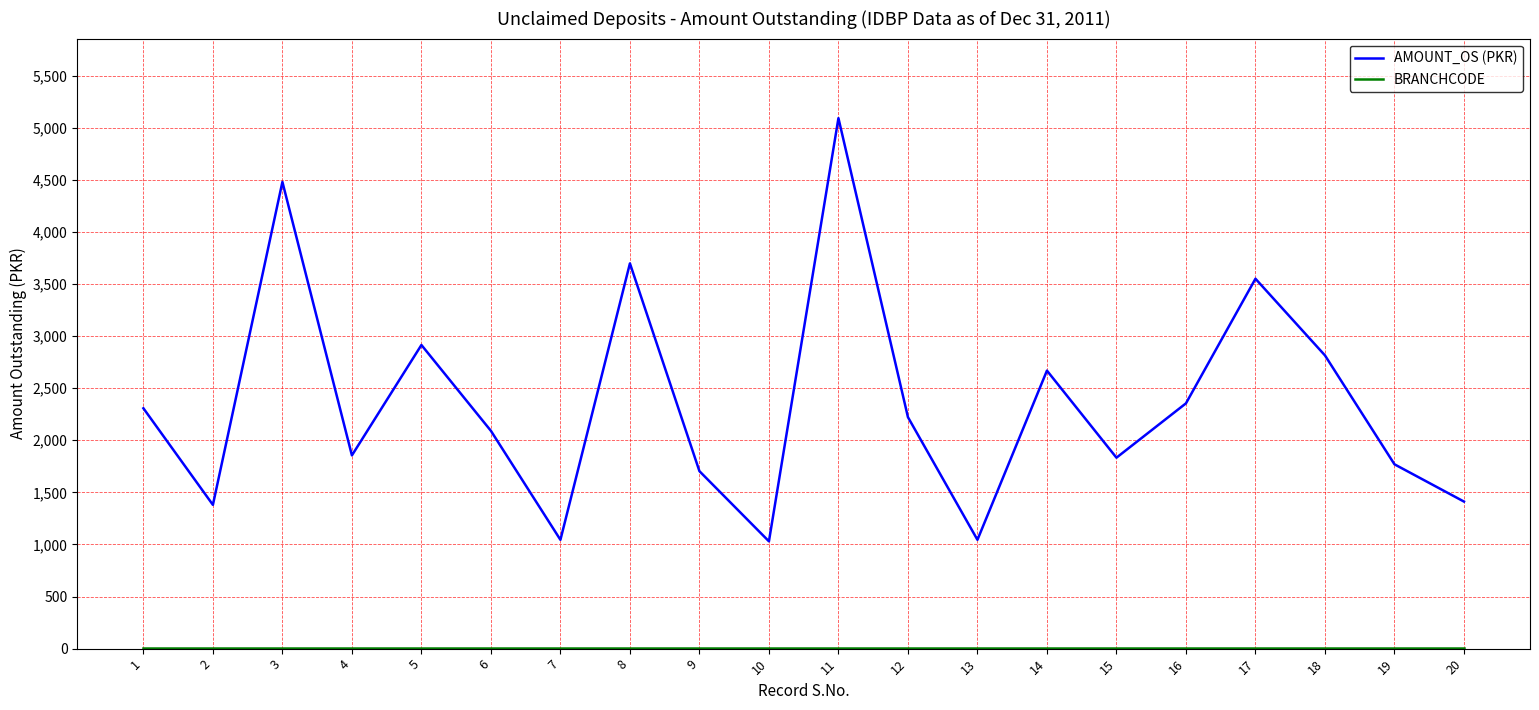

At which category is the sum across all series the highest?

11